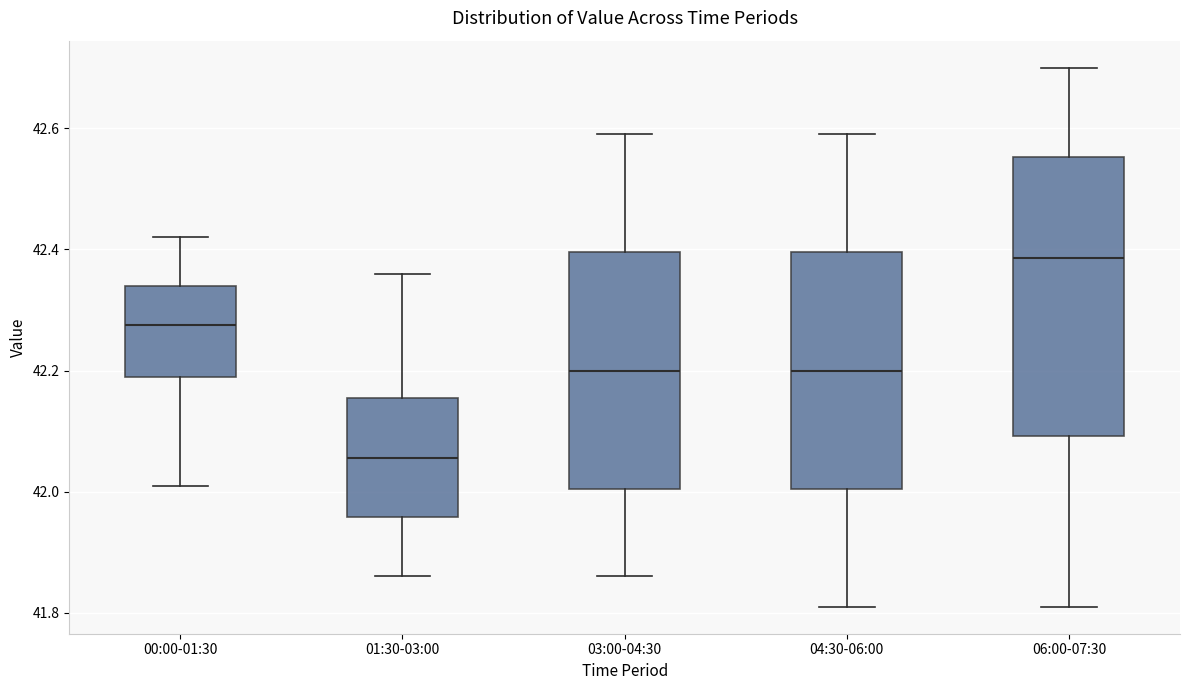

Which box has the lowest median line?

01:30-03:00